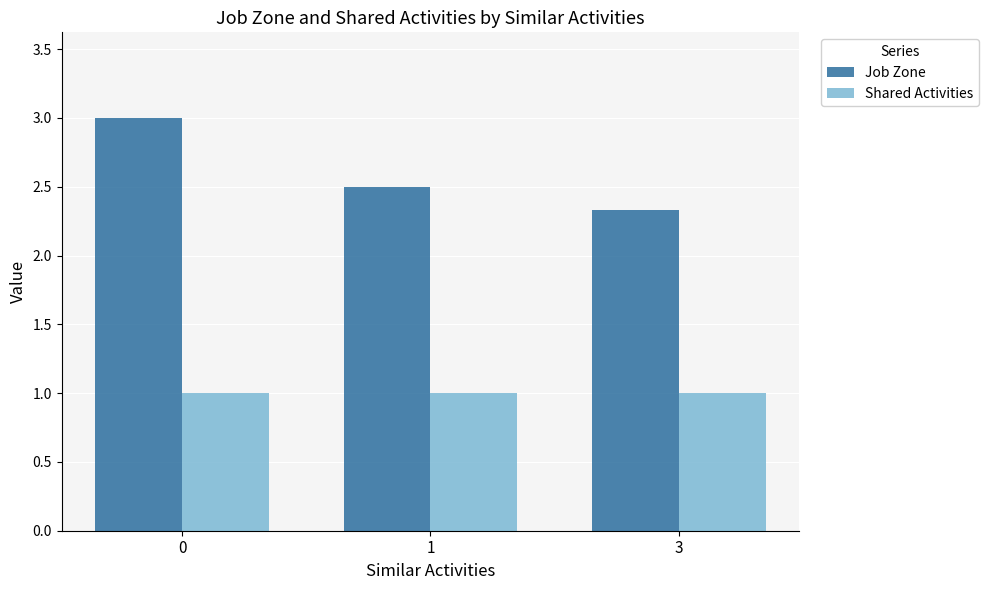

The value of Shared Activities at 0 is 1.0. True or false?

True